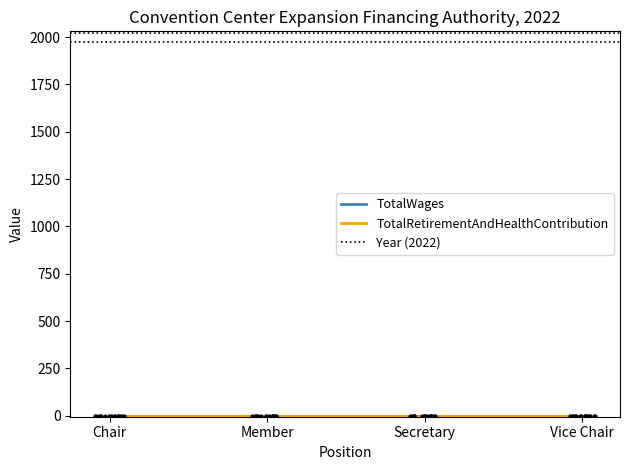

Which series contains the highest Y value?

Year